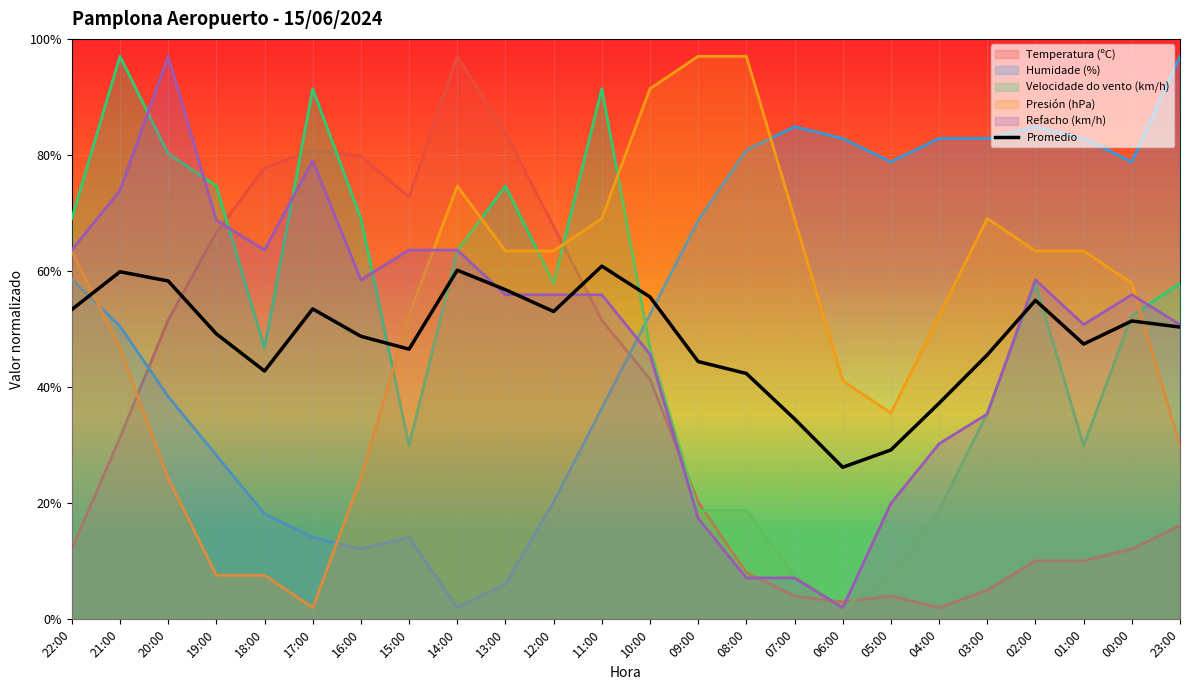

Does the chart display data point markers on the line(s)?

No